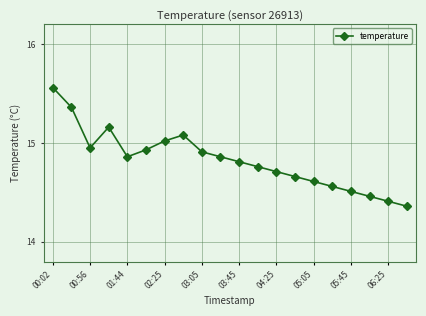

What is the sum of all values?

296.5